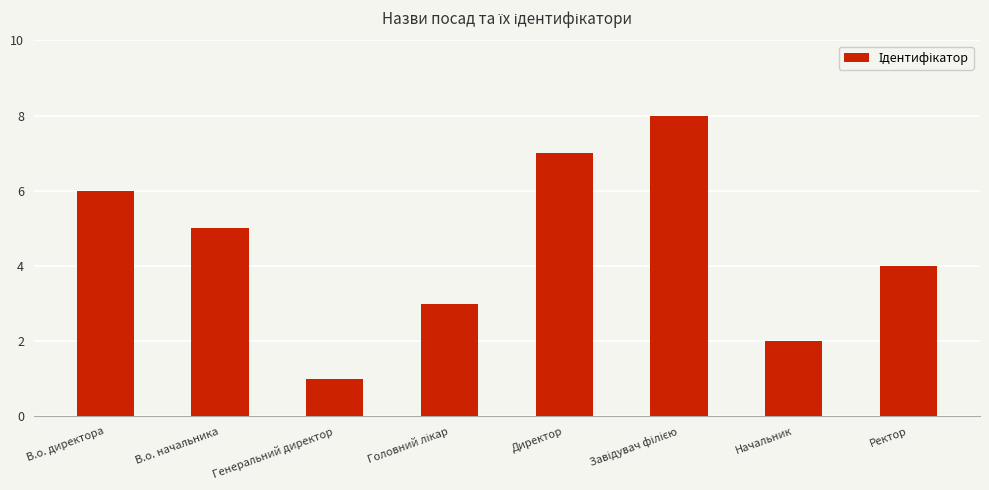

What position from the left is Ректор?

8